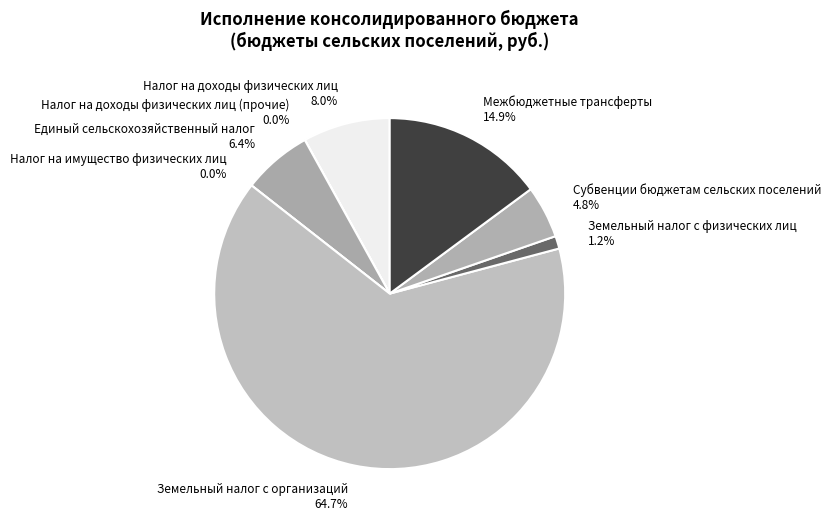

How many slices are in this pie chart?

8